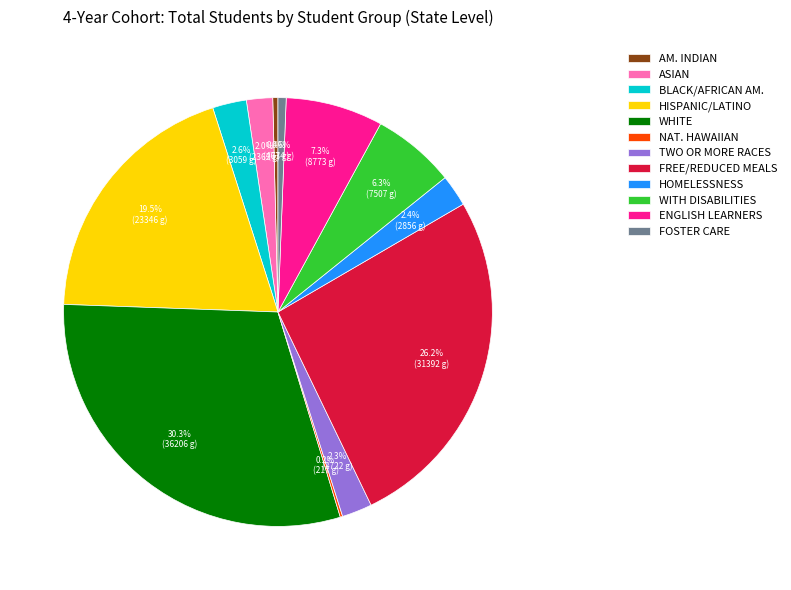

Between WITH DISABILITIES and WHITE, which is larger?

WHITE